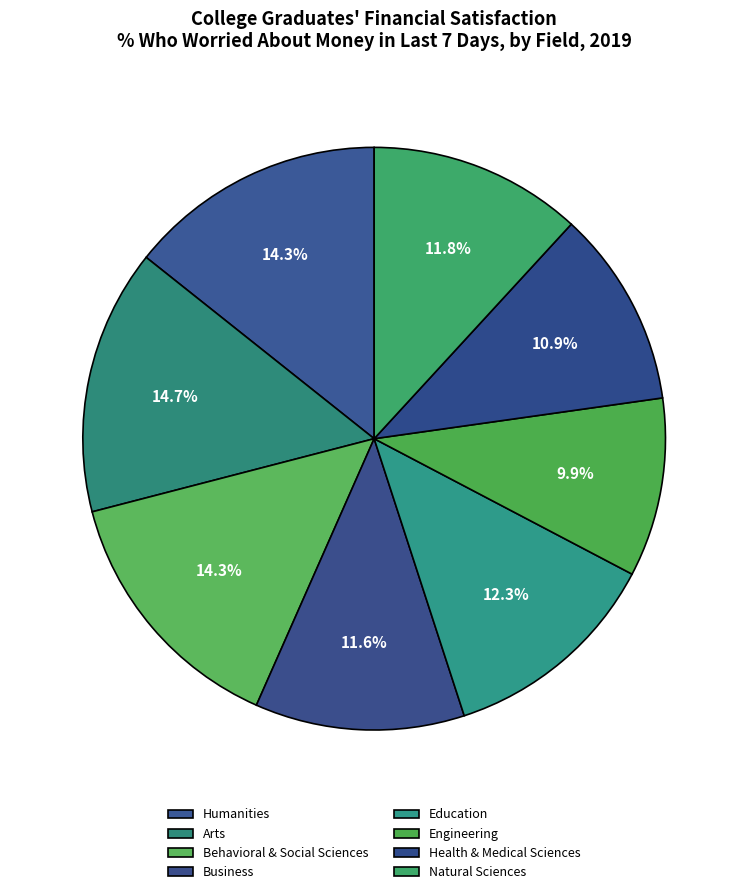

How many segments does this pie chart have?

8